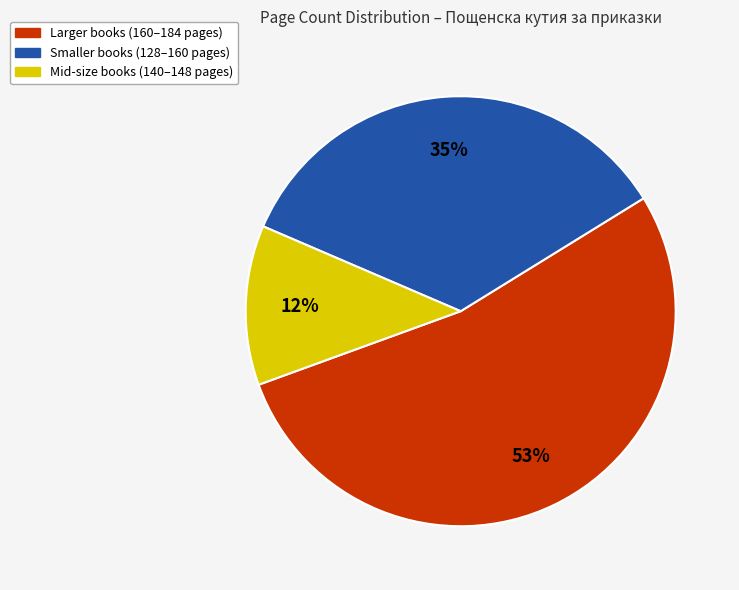

Is there a majority slice in this chart?

Yes